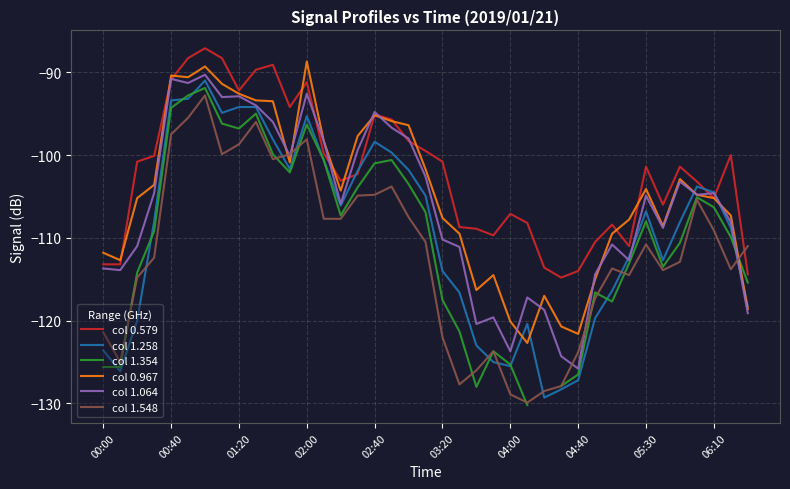

Between 10 and 33, which is larger?

10